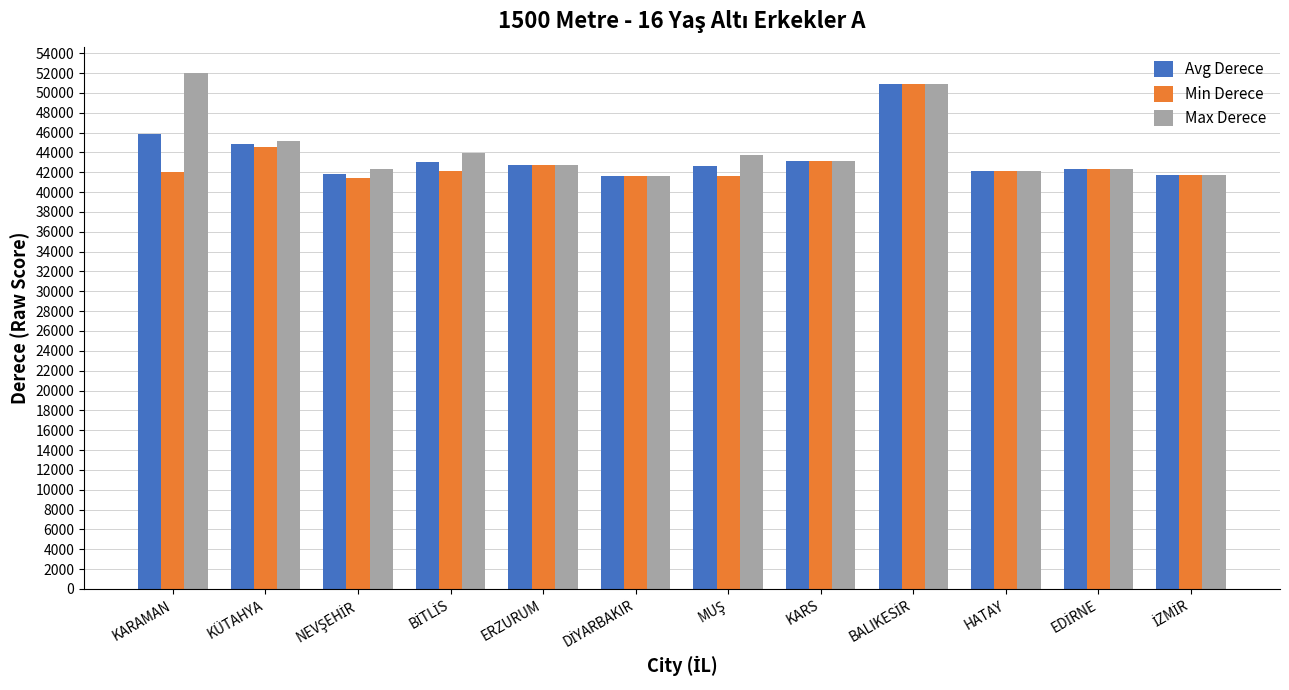

Where does the Avg Derece series first go above 42724?

KARAMAN